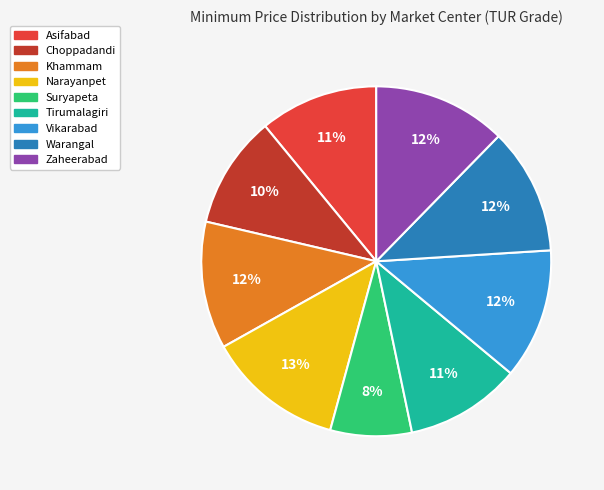

Which slice is the smallest?

Suryapeta